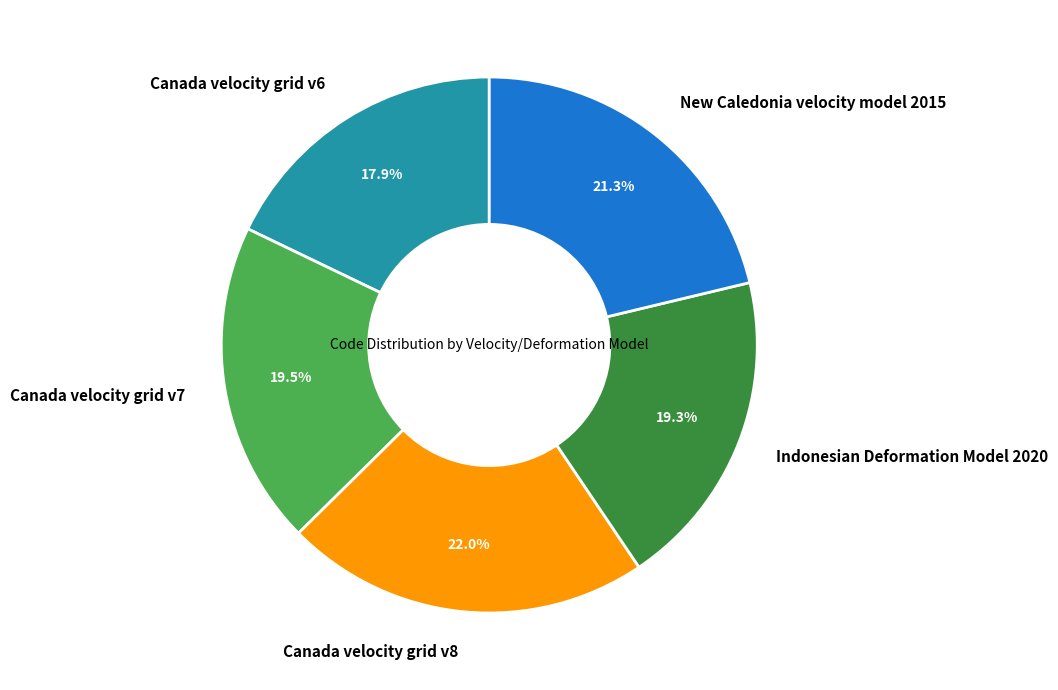

To the nearest percent, what percentage of the pie is New Caledonia velocity model 2015?

21%